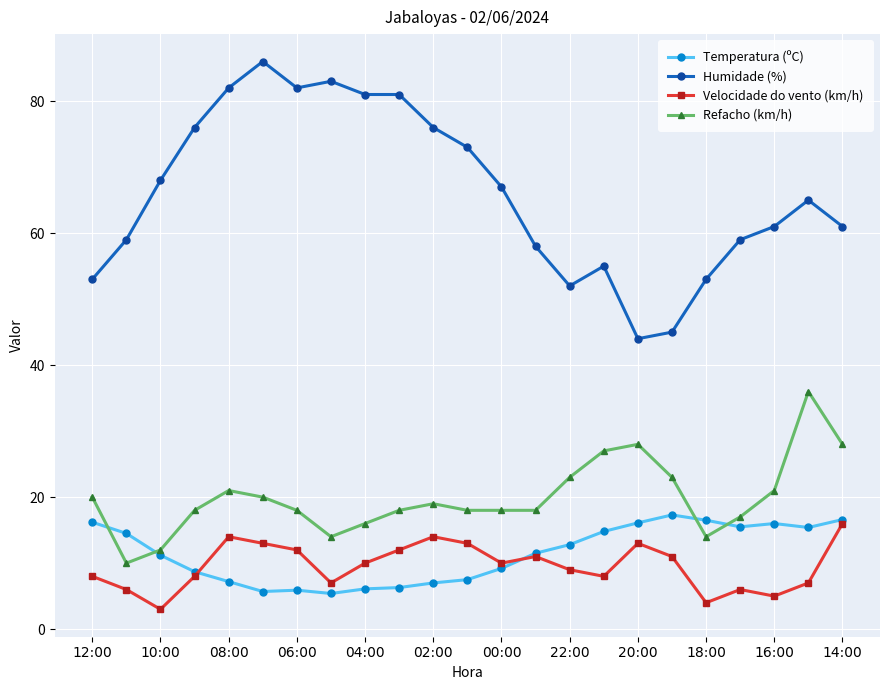

What is the average value of the Refacho (km/h) series?

19.9